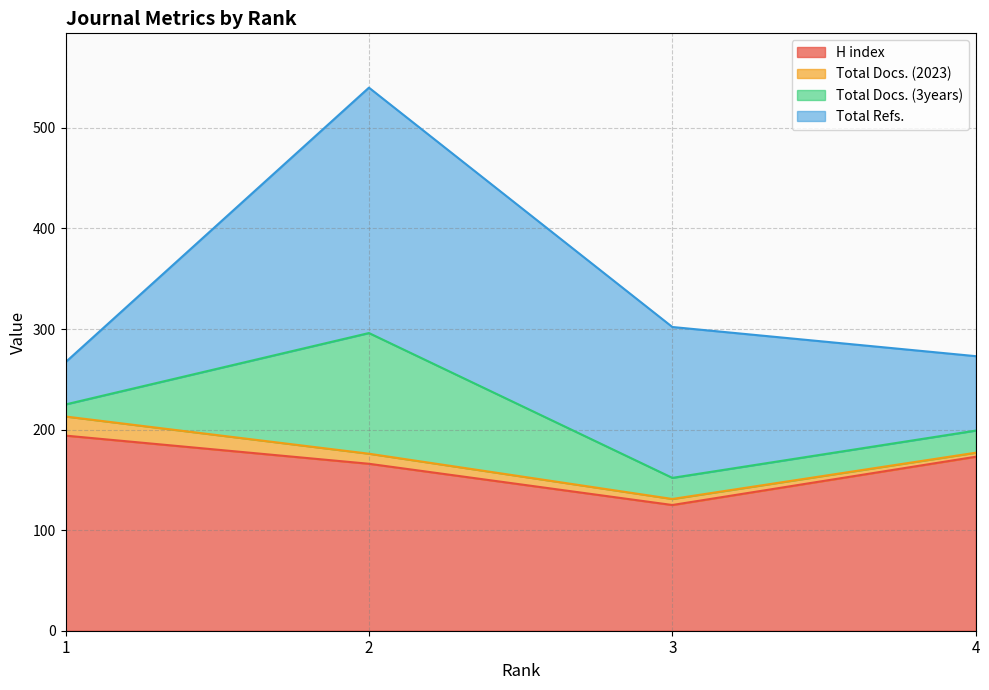

What is the greatest value displayed?

540